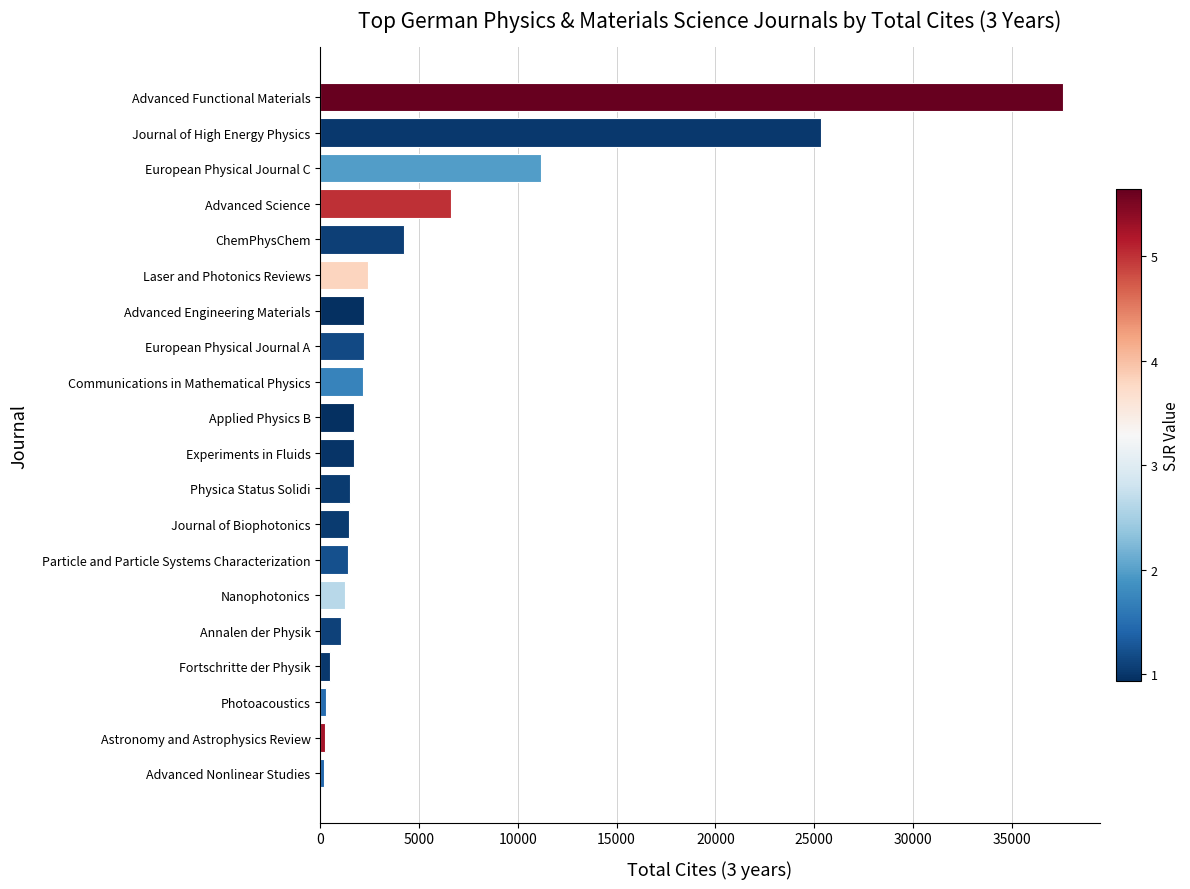

Approximately how many times larger is the value at Journal of High Energy Physics compared to Annalen der Physik?

24.3